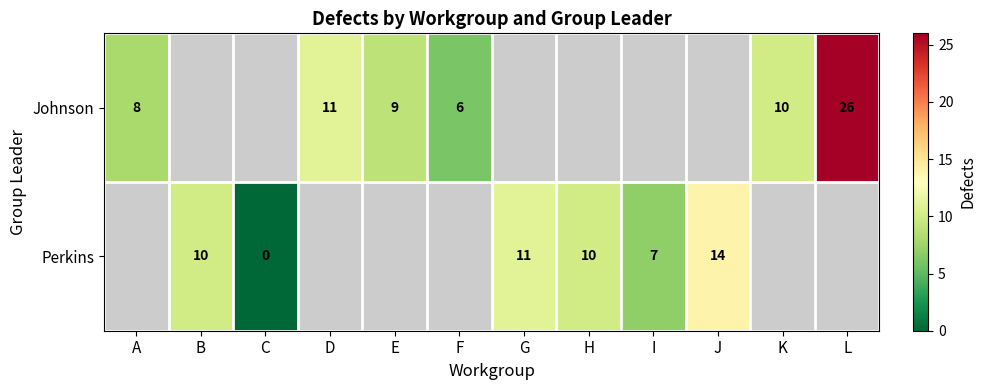

The value of Johnson at A is 4. True or false?

False